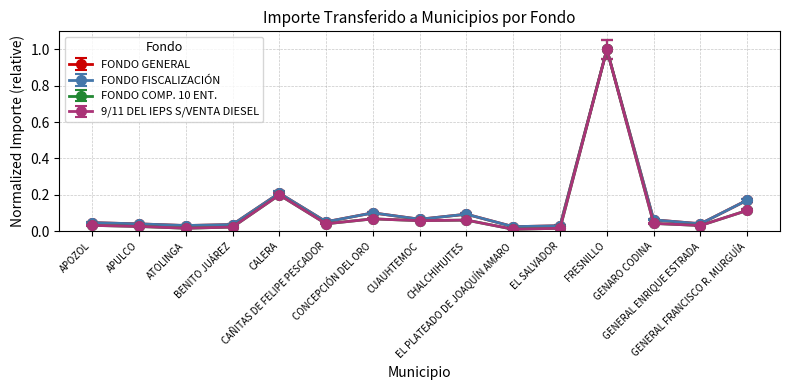

The value of FONDO COMP. 10 ENT. at GENERAL ENRIQUE ESTRADA is 0.0. True or false?

True